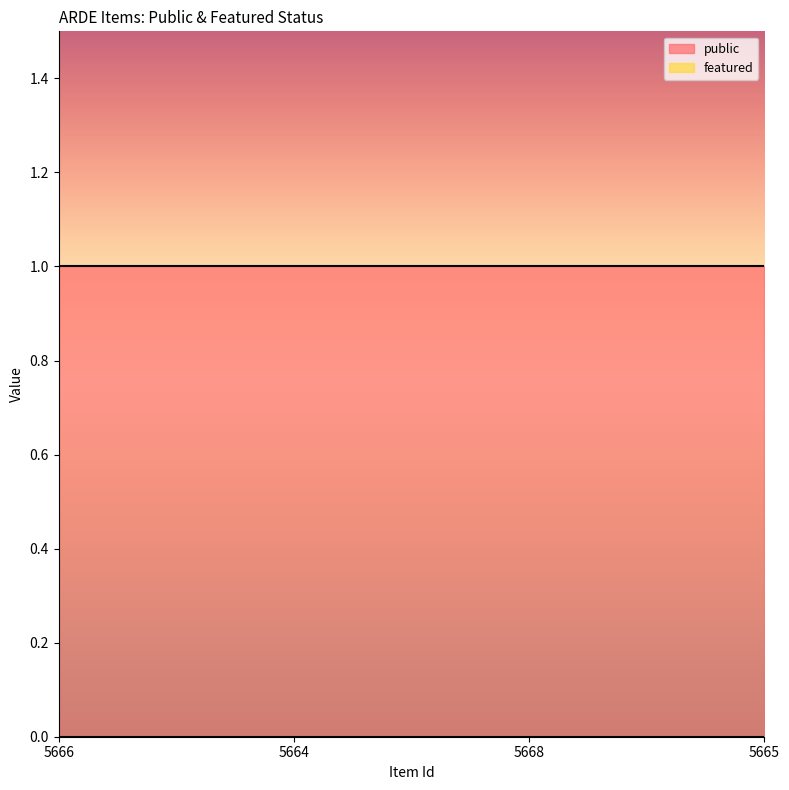

List the series in order of their peak value, highest first.

public, featured